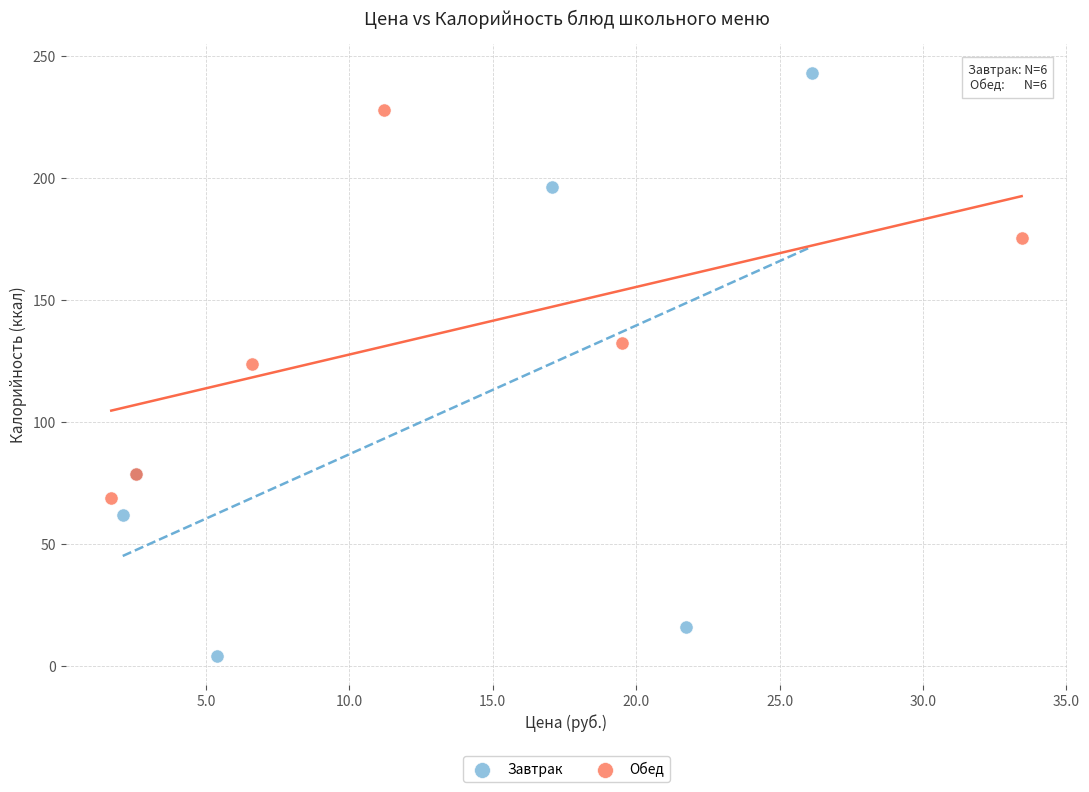

Which series contains the lowest Y value?

Завтрак